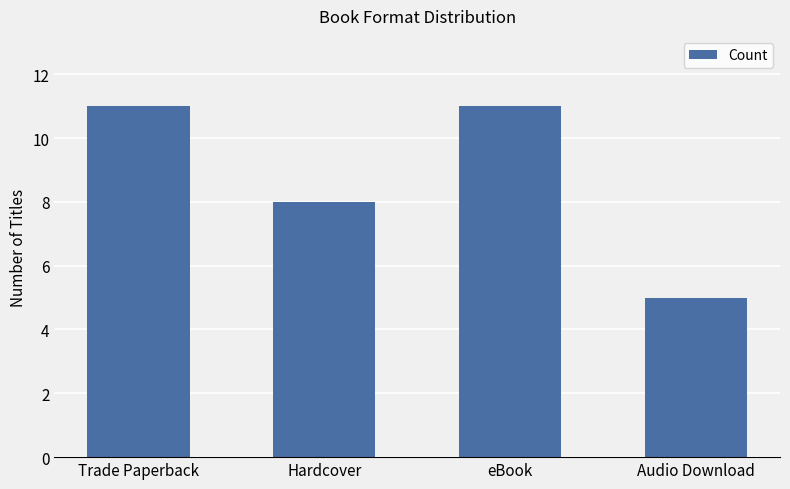

Reading left to right, extract all data points from this chart.

11	8	11	5